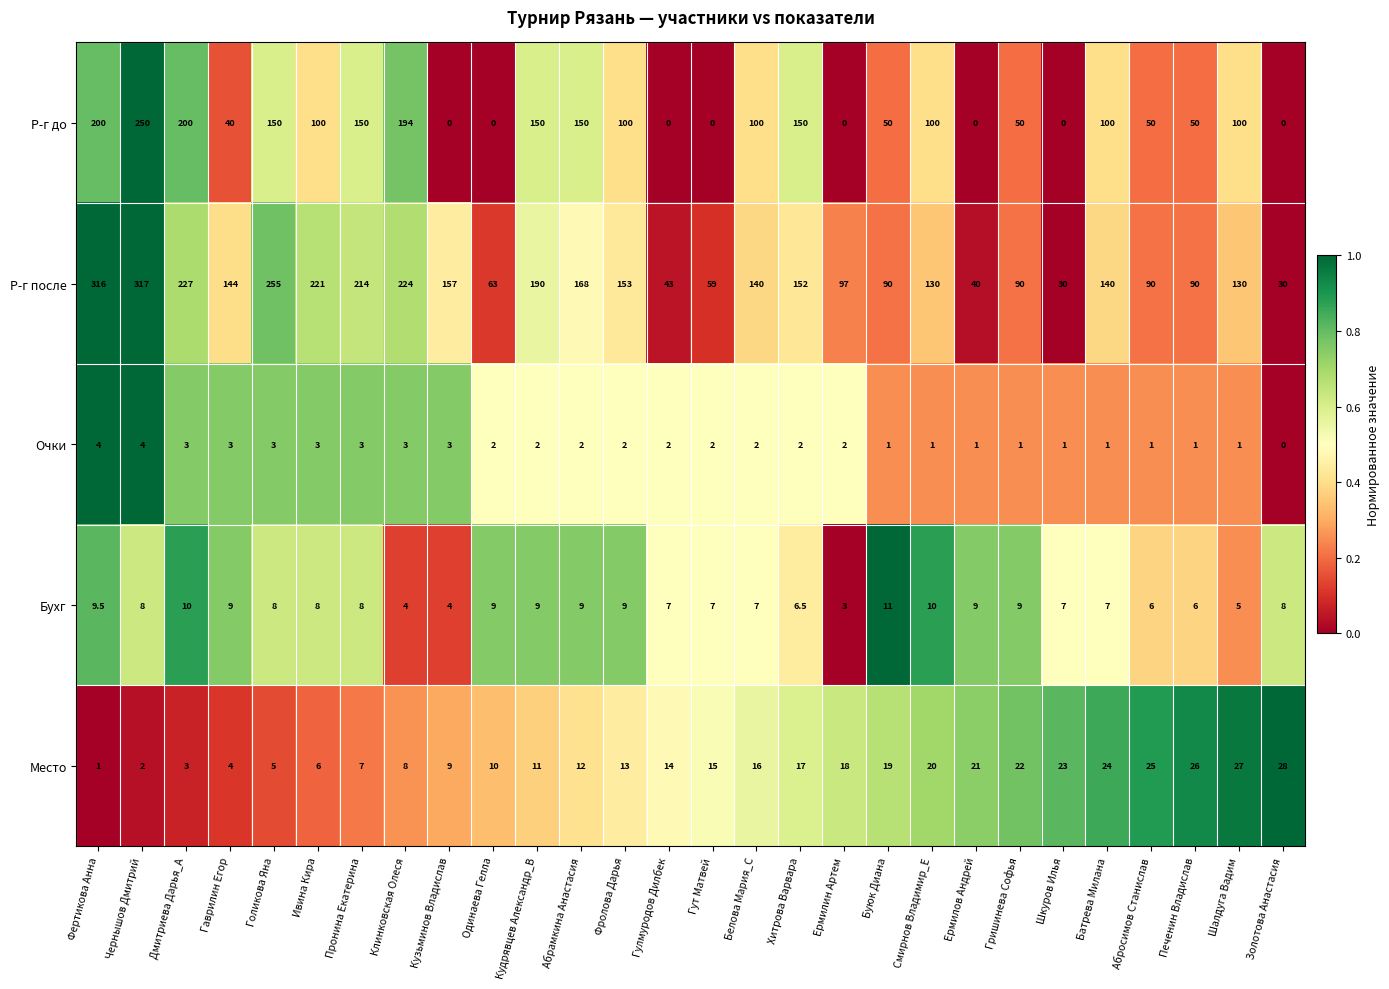

What is the difference between the highest and lowest values at Ермилов Андрей?

40.0